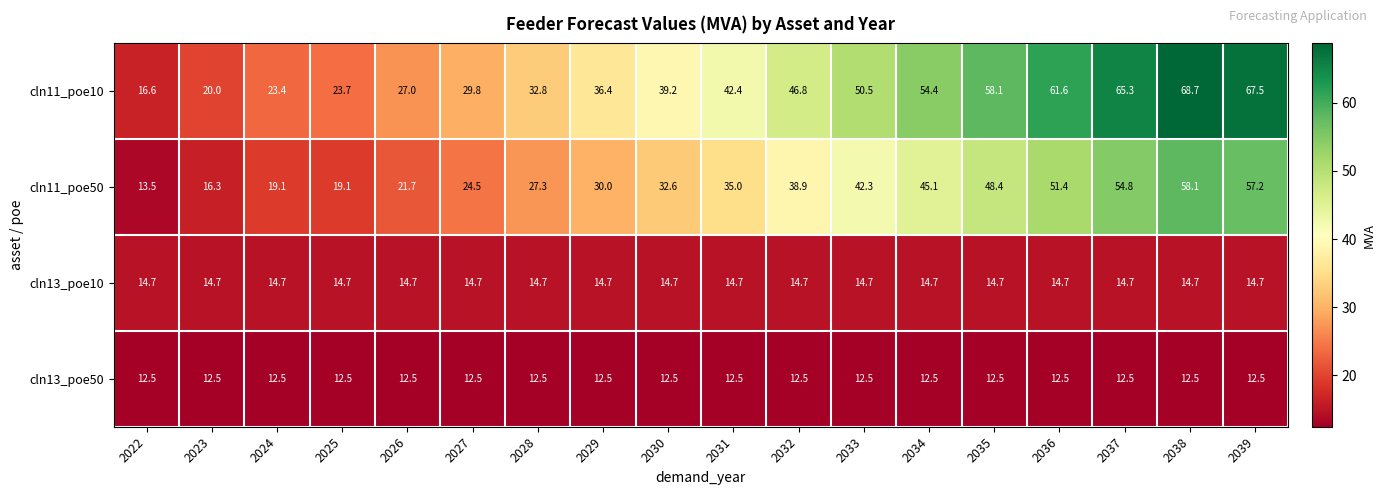

True or false: cln13_poe50 has a value of 18.7 at 2039.

False